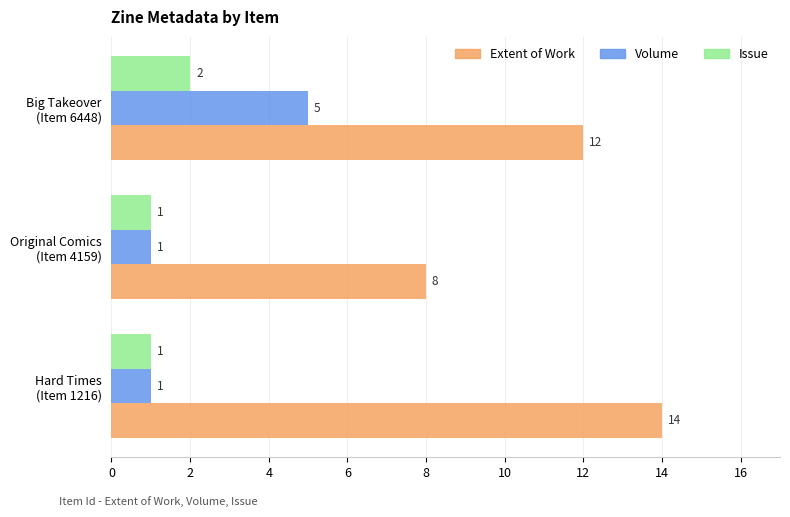

Which series has the largest range (max minus min)?

Extent of Work